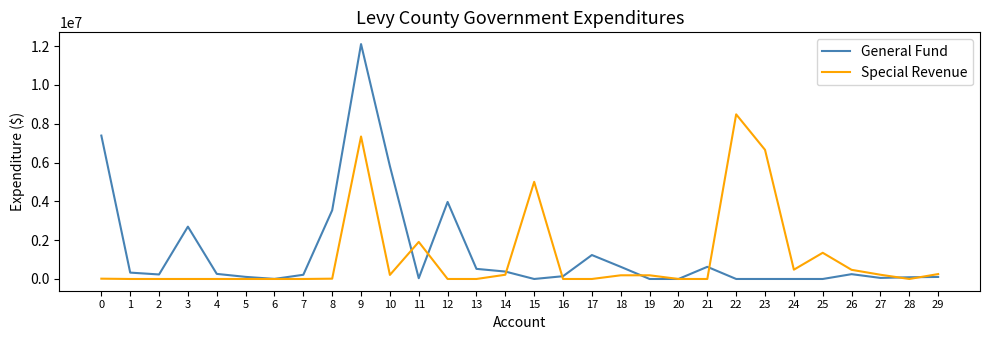

Is the value of General Fund at 11 greater than the value of Special Revenue at 26?

No